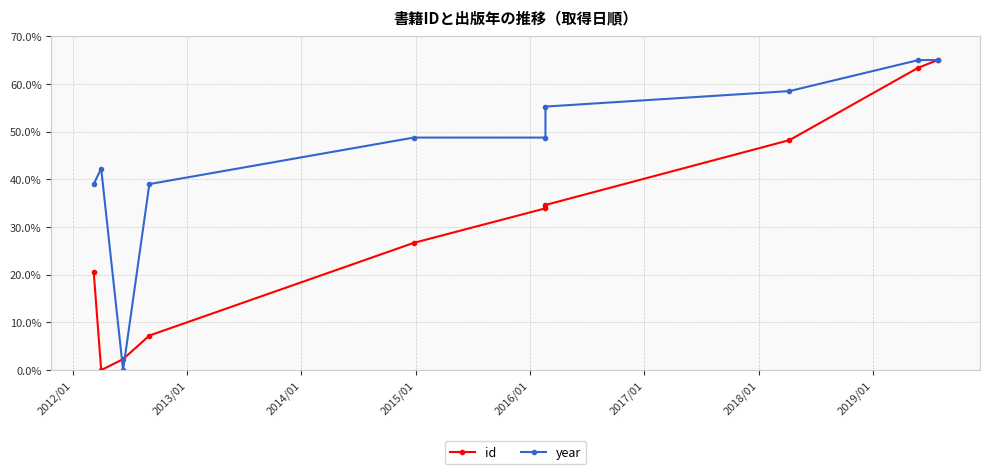

Reading right to left, extract all data points from this chart.

id: 65.0	63.4	48.2	34.6	33.9	26.7	7.2	2.3	0.0	20.7
year: 65.0	65.0	58.5	55.2	48.8	48.8	39.0	0.0	42.2	39.0